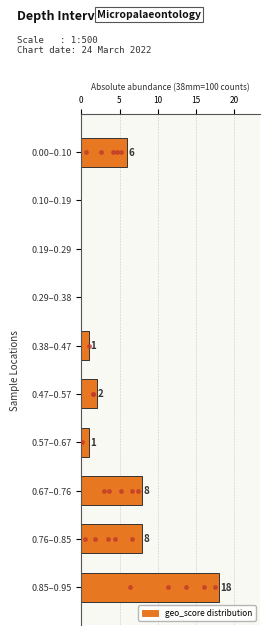

Reading top to bottom, transcribe all the data shown in this chart.

0.00–0.10=6	0.10–0.19=0	0.19–0.29=0	0.29–0.38=0	0.38–0.47=1	0.47–0.57=2	0.57–0.67=1	0.67–0.76=8	0.76–0.85=8	0.85–0.95=18